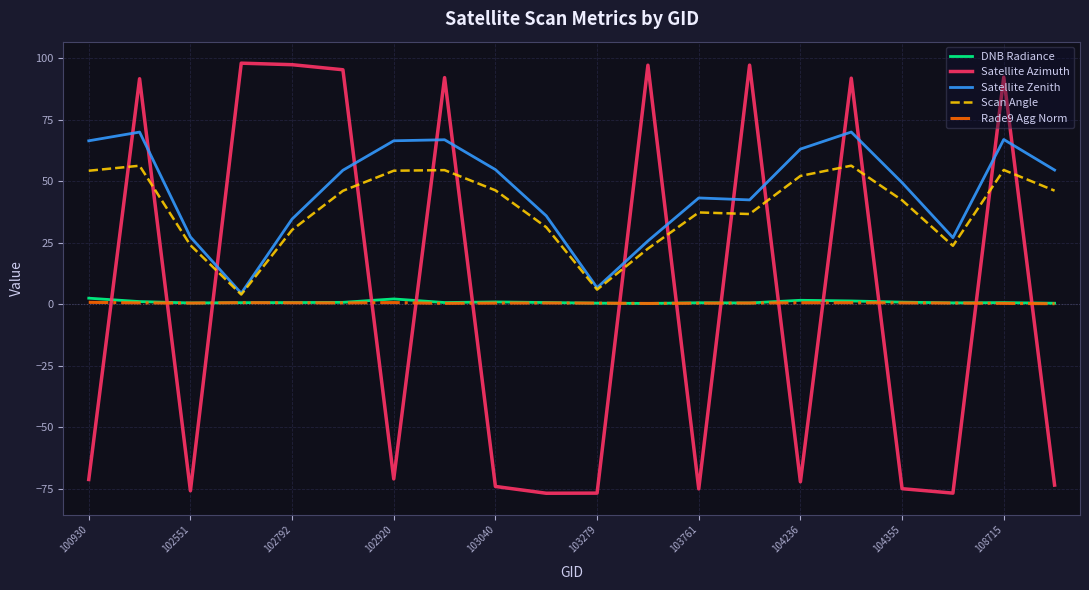

What is the minimum value for Scan Angle?

4.0